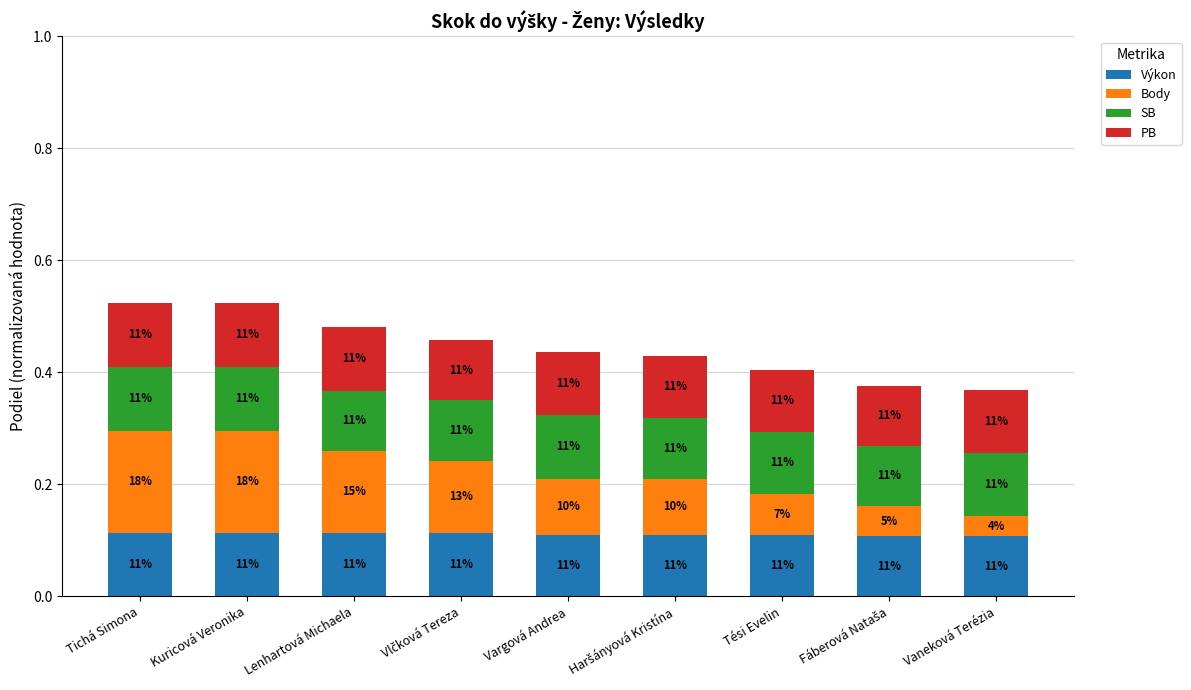

What are all the series names shown in the legend?

Výkon, Body, SB, PB